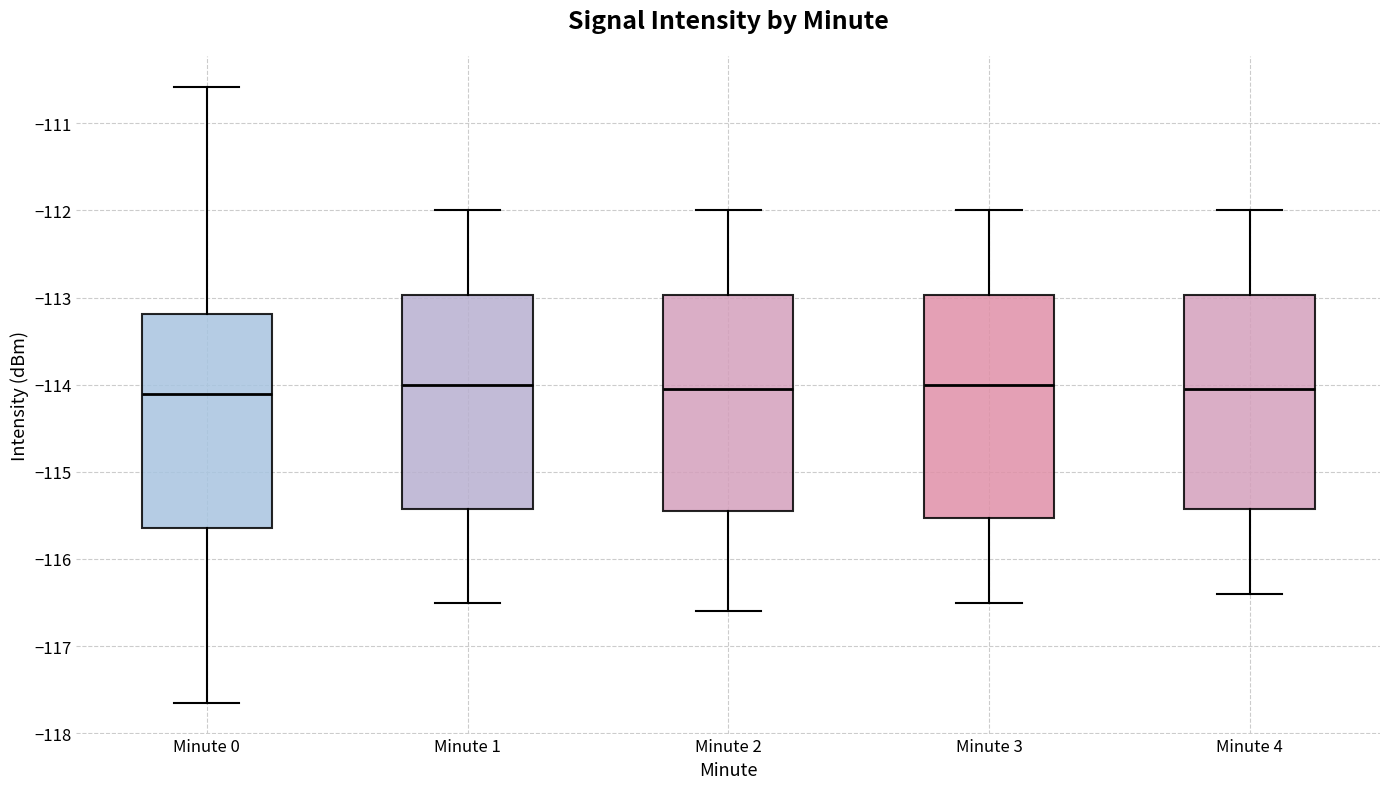

Reading left to right, transcribe this box plot: for each box, give where its median line is, the range the box spans, and where its two whiskers end, as read against the y-axis. The values are not printed on the chart, so give them approximately, as read against the axis.

Minute 0: median -114.1, box -115.6 to -113.2, whiskers -117.6 to -110.6
Minute 1: median -114.0, box -115.4 to -113.0, whiskers -116.5 to -112.0
Minute 2: median -114.0, box -115.4 to -113.0, whiskers -116.6 to -112.0
Minute 3: median -114.0, box -115.5 to -113.0, whiskers -116.5 to -112.0
Minute 4: median -114.0, box -115.4 to -113.0, whiskers -116.4 to -112.0